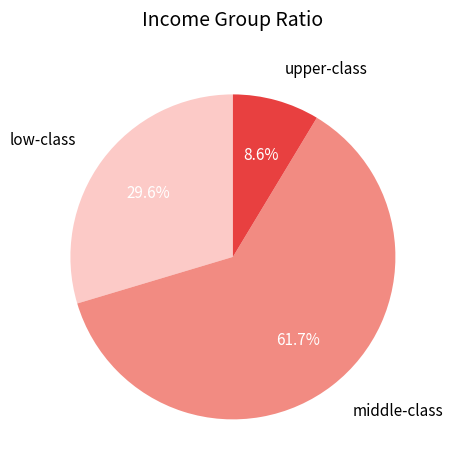

Count the number of slices in the pie.

3